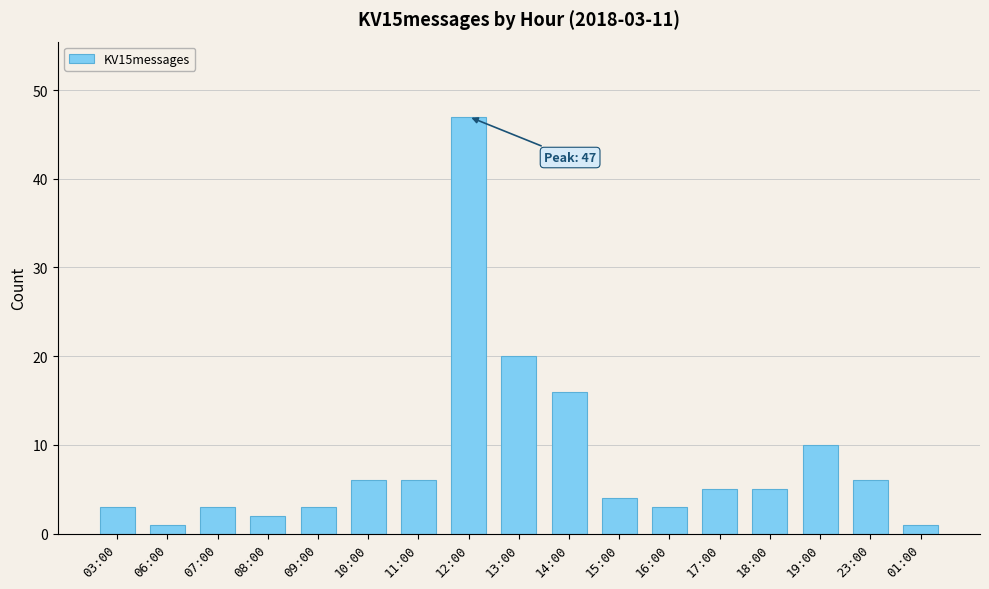

Reading left to right, list all the values displayed in this chart.

03:00=3	06:00=1	07:00=3	08:00=2	09:00=3	10:00=6	11:00=6	12:00=47	13:00=20	14:00=16	15:00=4	16:00=3	17:00=5	18:00=5	19:00=10	23:00=6	01:00=1